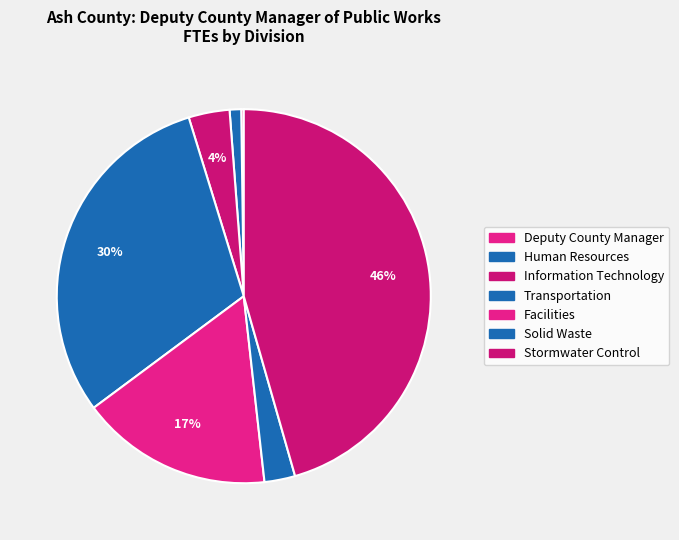

To the nearest percent, what portion does Transportation represent?

30%